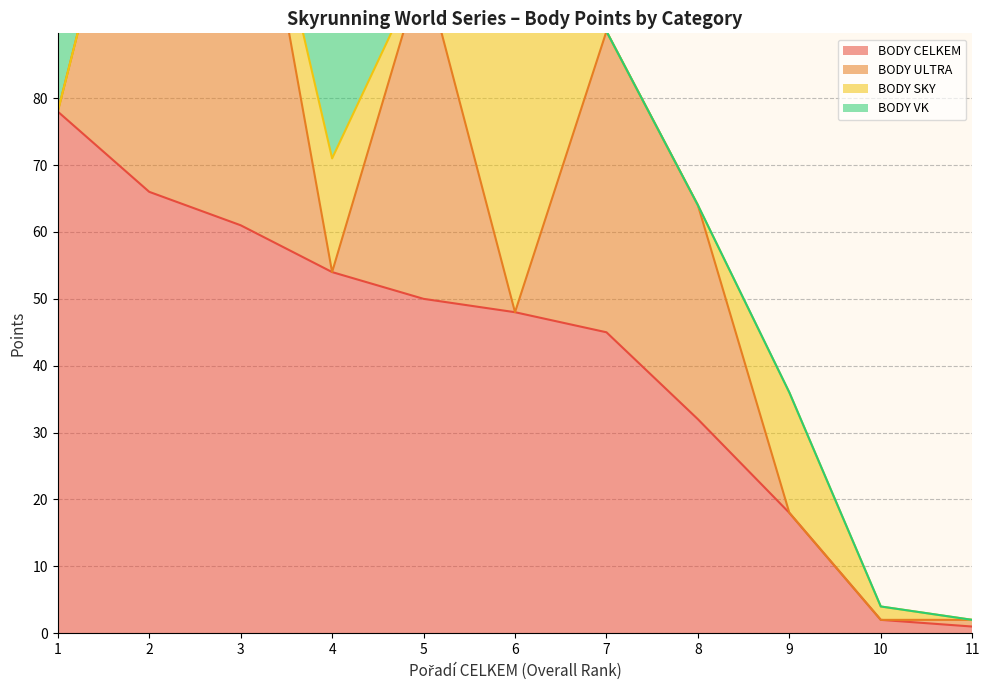

What is the average value of the BODY CELKEM series?

41